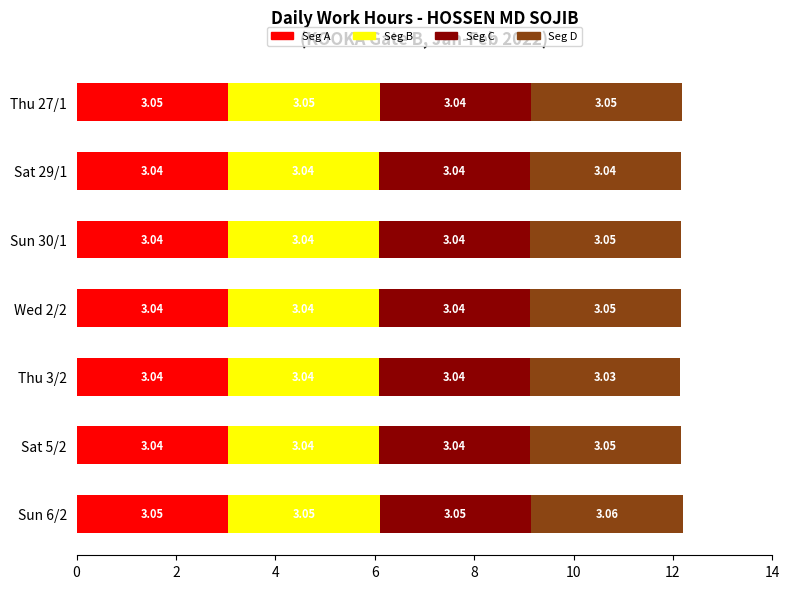

What is the sum of the Seg A values at Thu 27/1 and Sat 29/1?

6.1